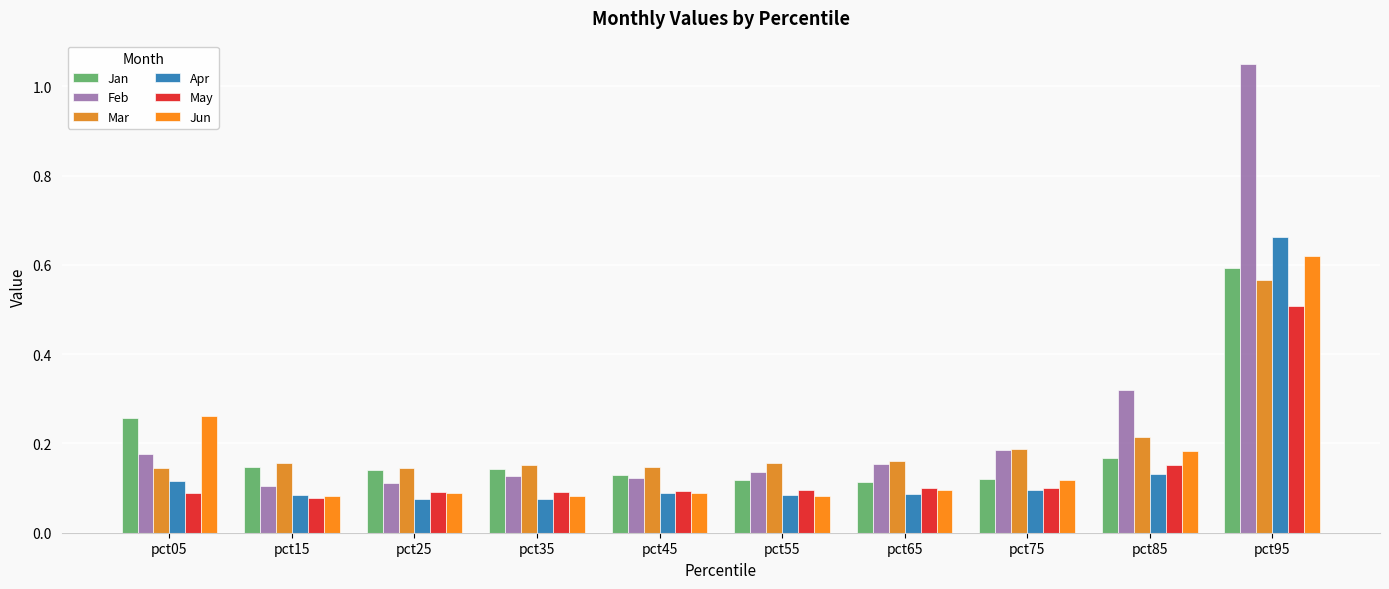

How many bars are there in each group?

6